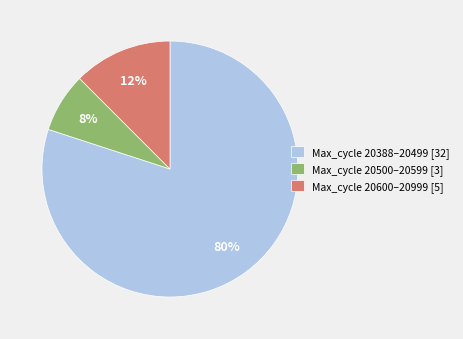

Between Max_cycle 20388–20499 [32] and Max_cycle 20600–20999 [5], which is larger?

Max_cycle 20388–20499 [32]